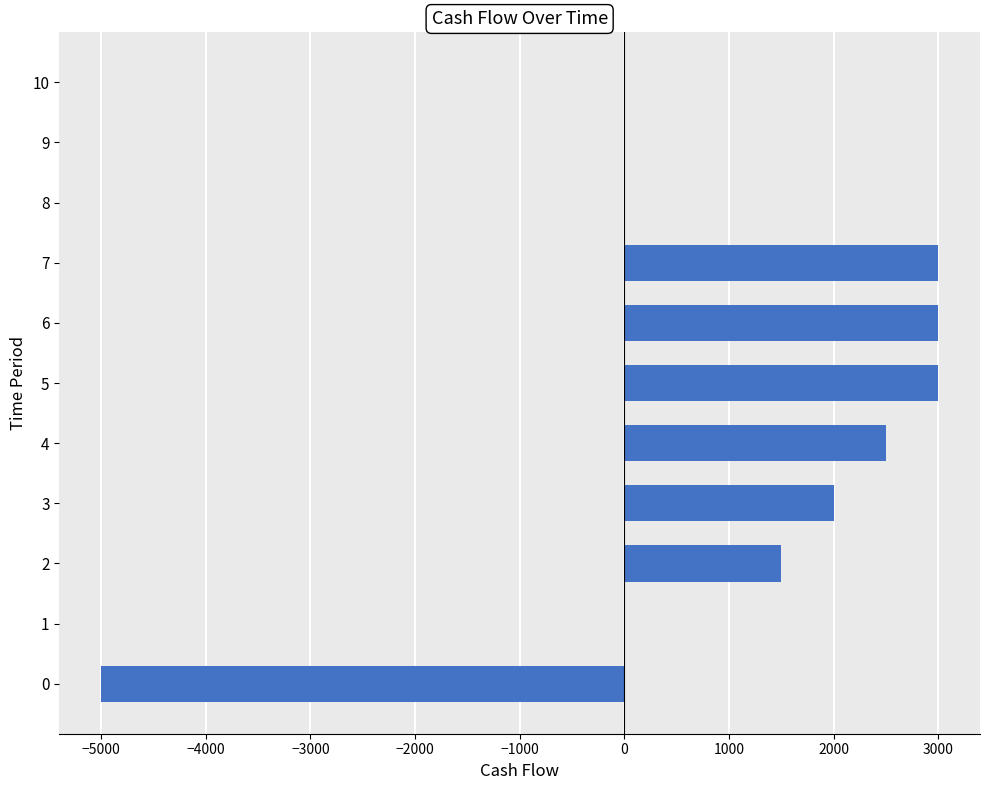

What is the maximum value shown in the chart?

3000